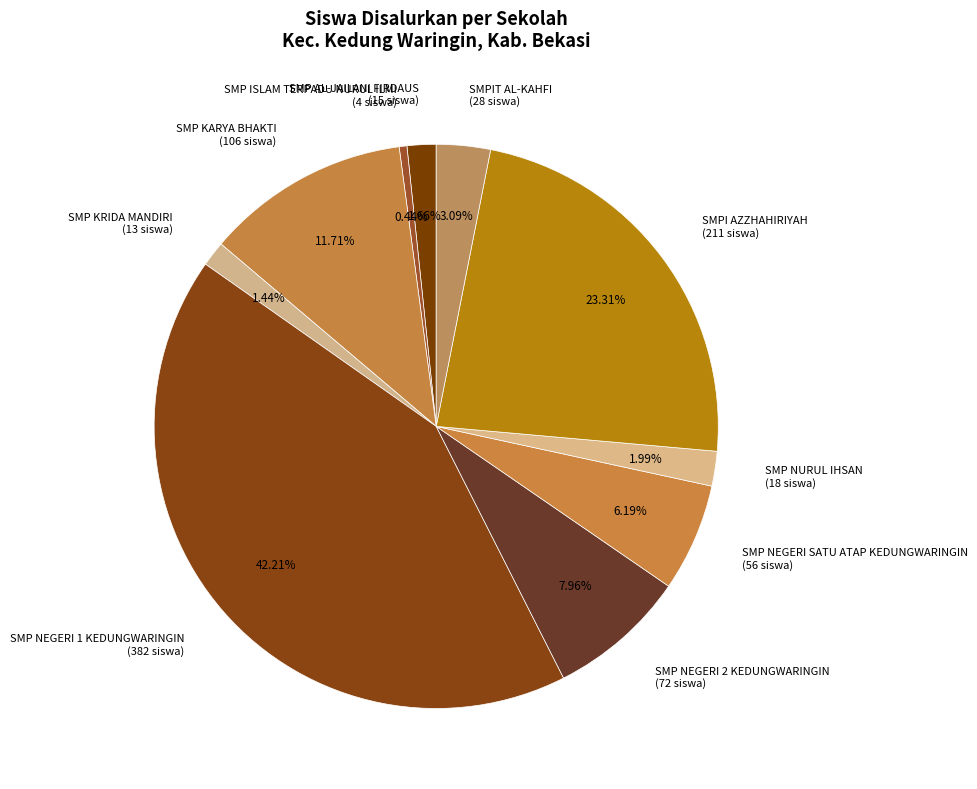

Between SMPI AZZHAHIRIYAH and SMP NURUL IHSAN, which is larger?

SMPI AZZHAHIRIYAH